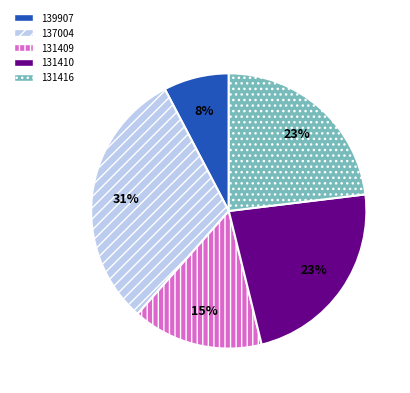

What is the ratio of the value at 131409 to the value at 131410?

0.7